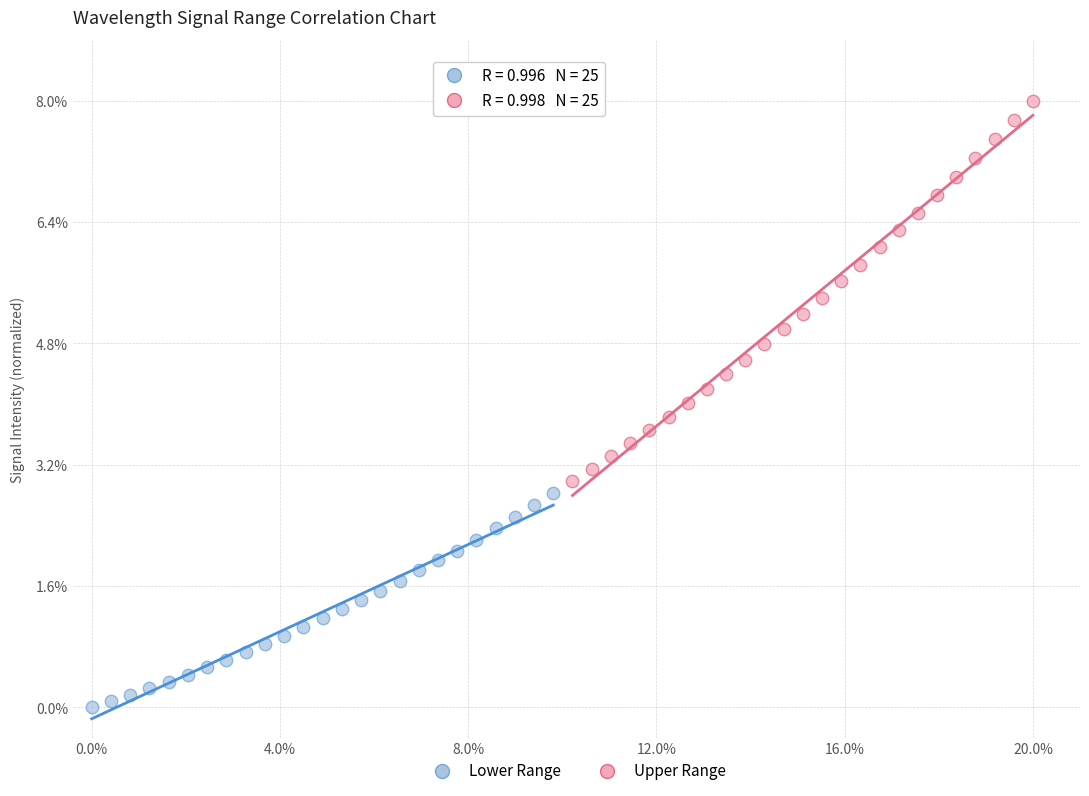

Which series contains the highest Y value?

Upper Range